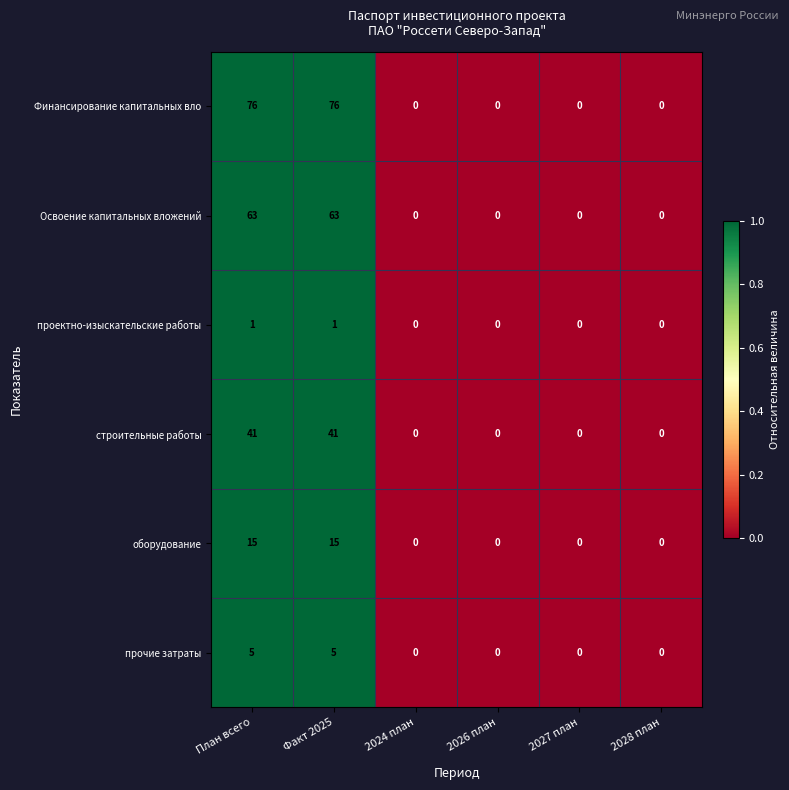

Count the number of data series in this chart.

6